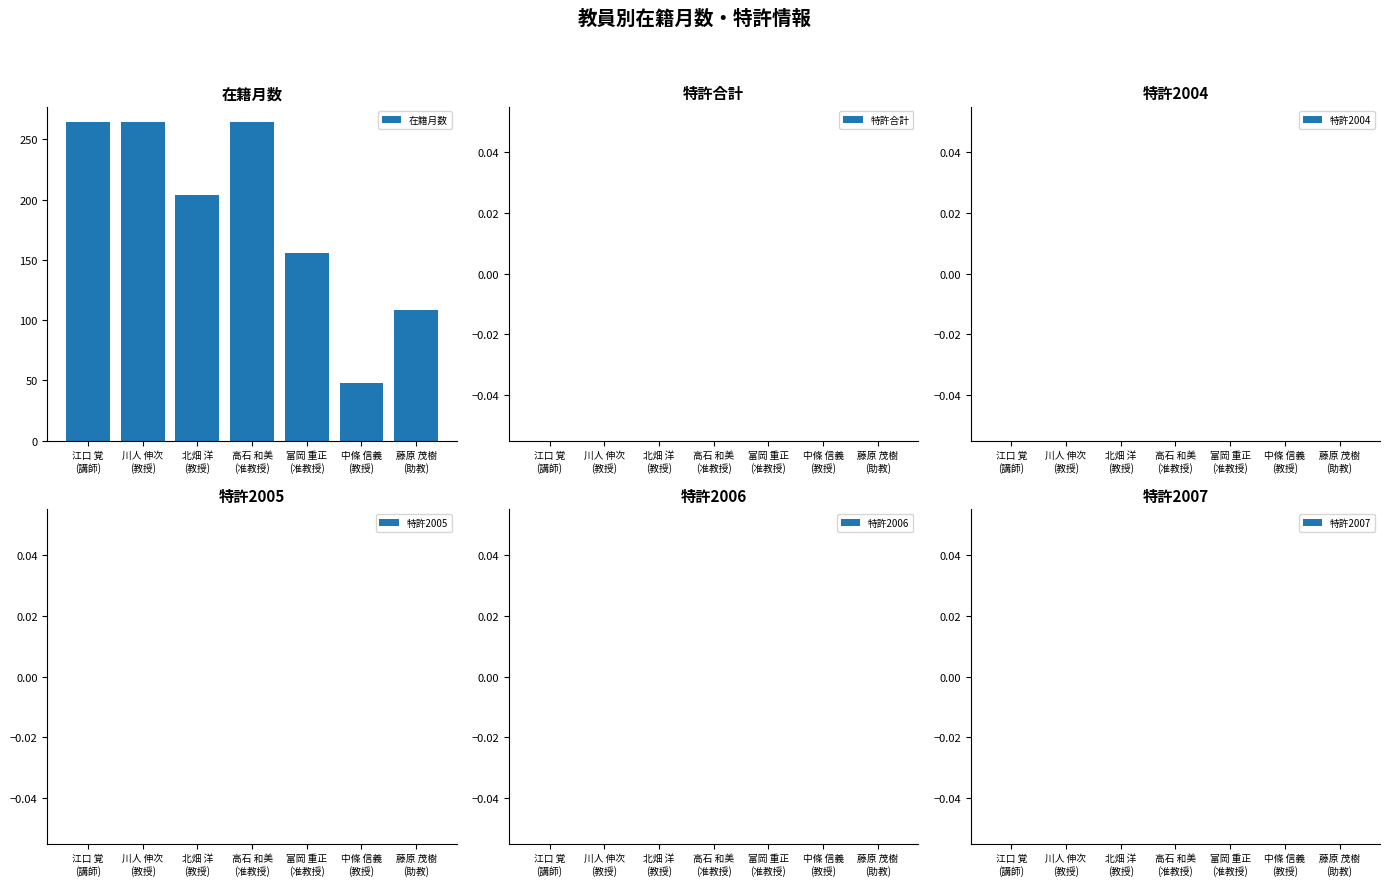

What is the minimum value shown in the chart?

48